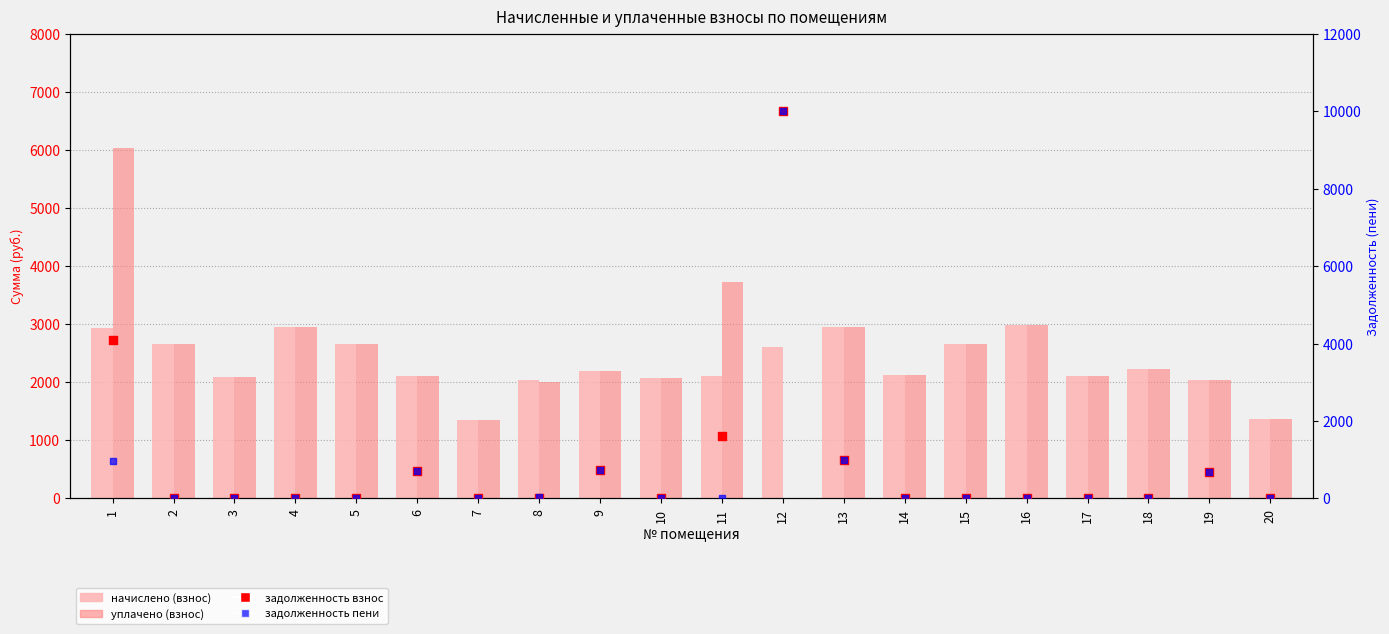

What is the total value across all series at 18?

4439.2